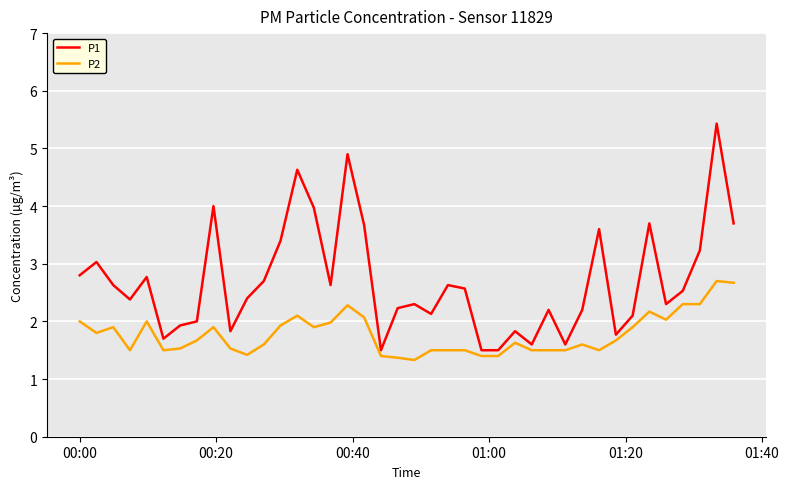

What are all the series names shown in the legend?

P1, P2